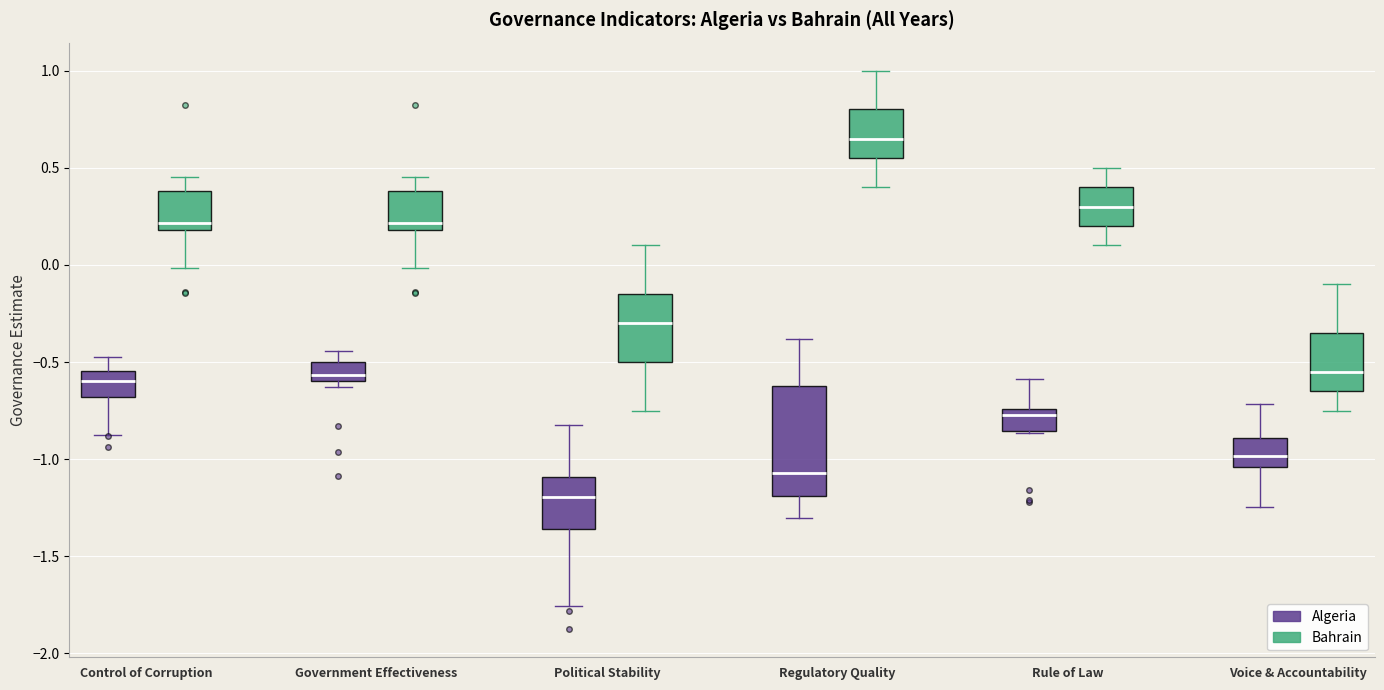

Which box's median line is the highest?

Regulatory Quality (Bahrain)